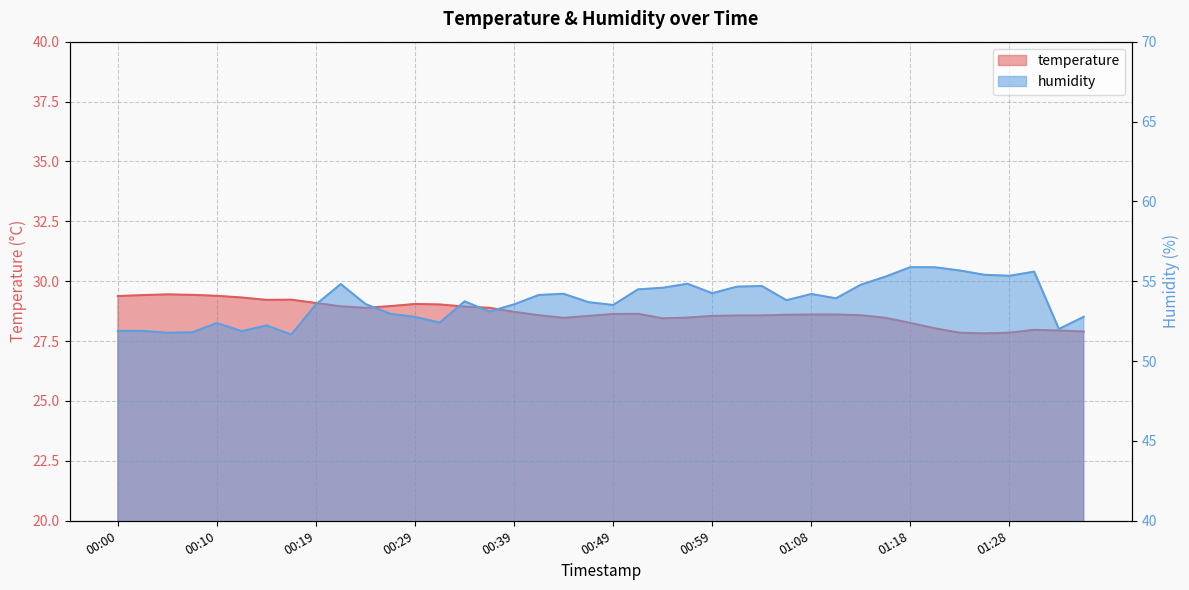

Which has a higher value, 00:51 or 00:27?

00:27